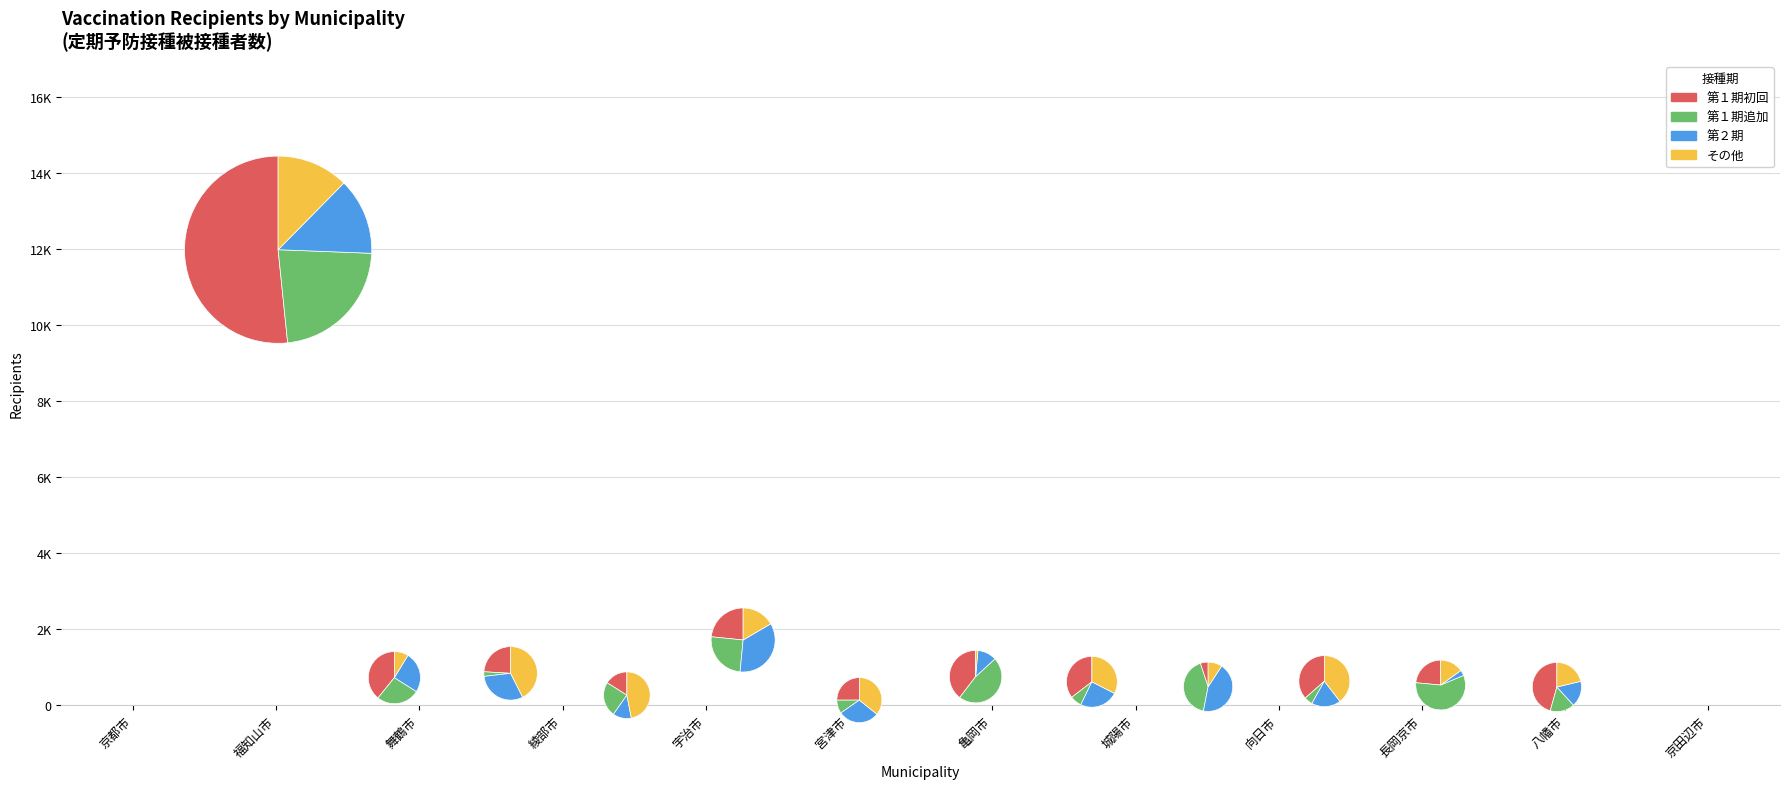

Which category has the smallest portion of the pie?

宮津市